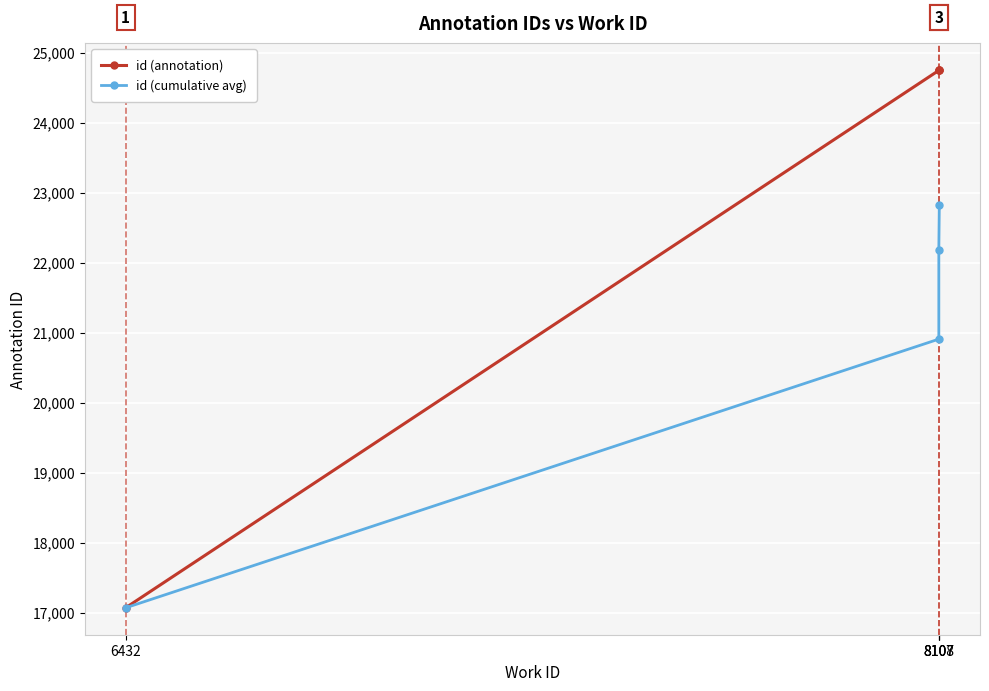

Is it true that id (annotation) equals 24750 at 8108?

True